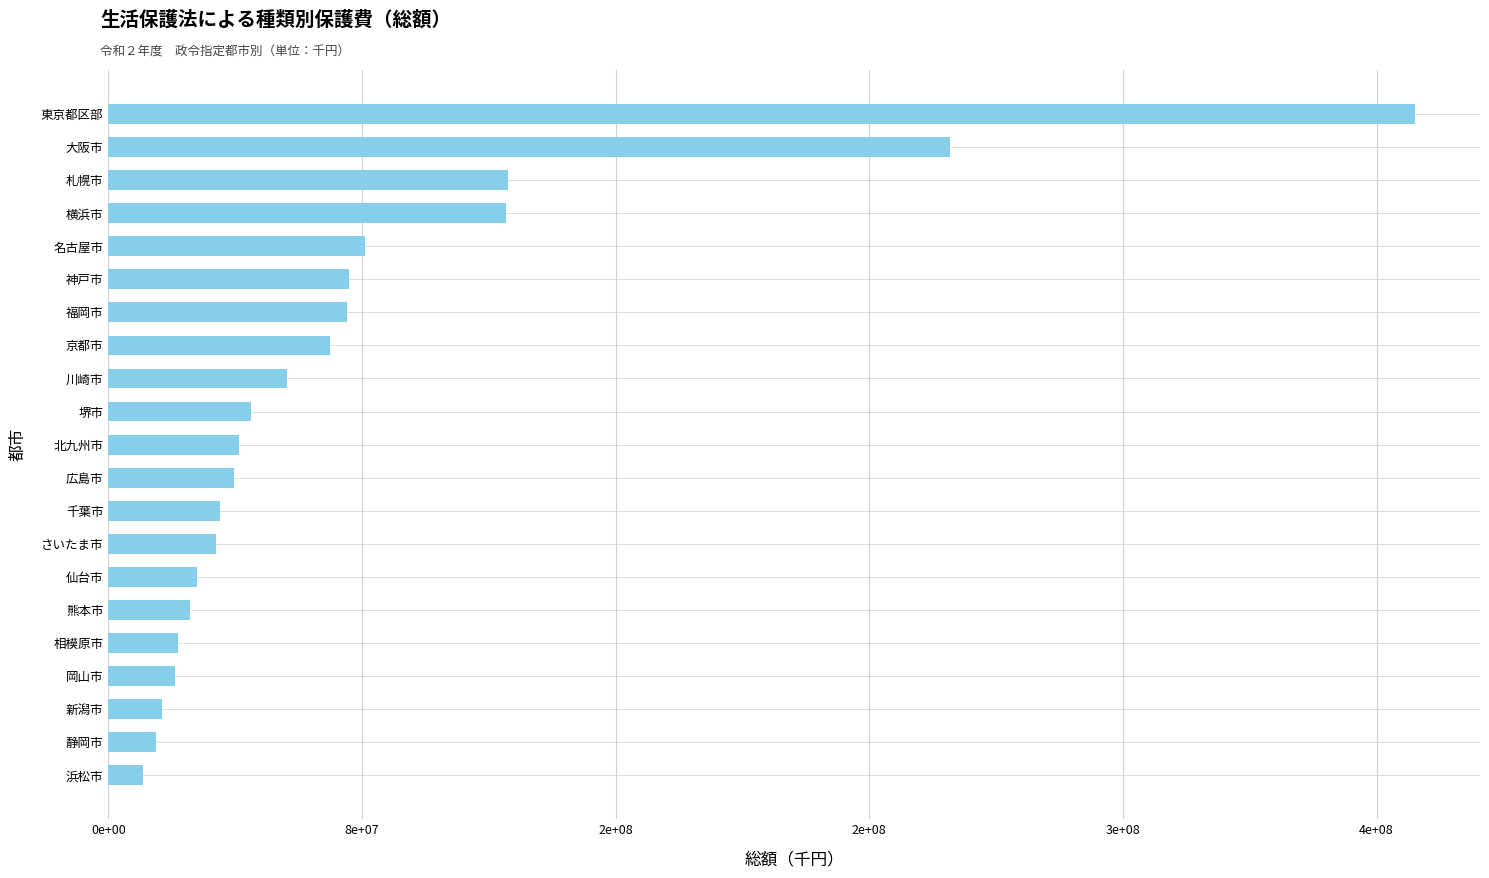

Does the chart contain any negative values?

No